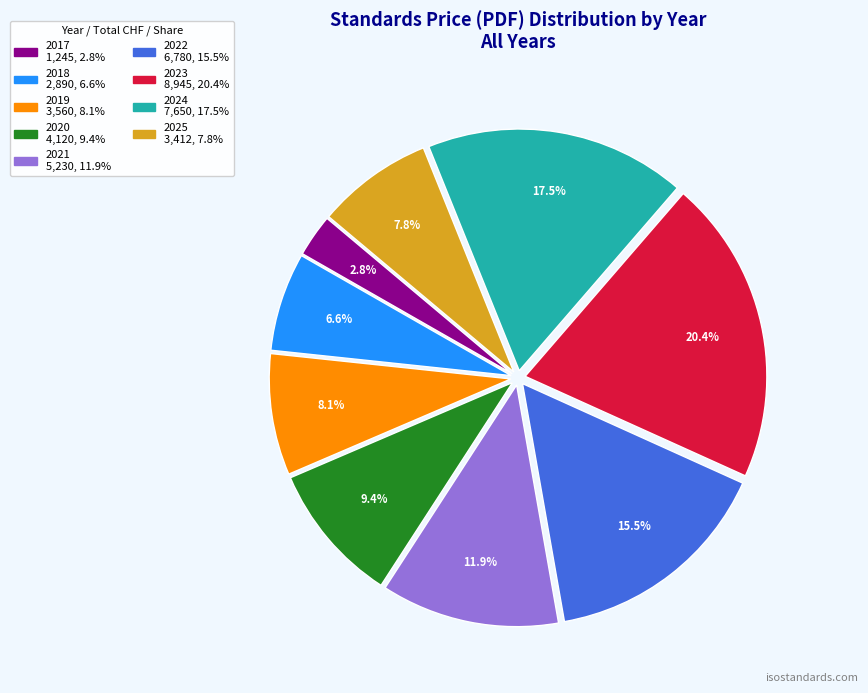

Approximately how many times larger is the value at 2024 compared to 2023?

0.9